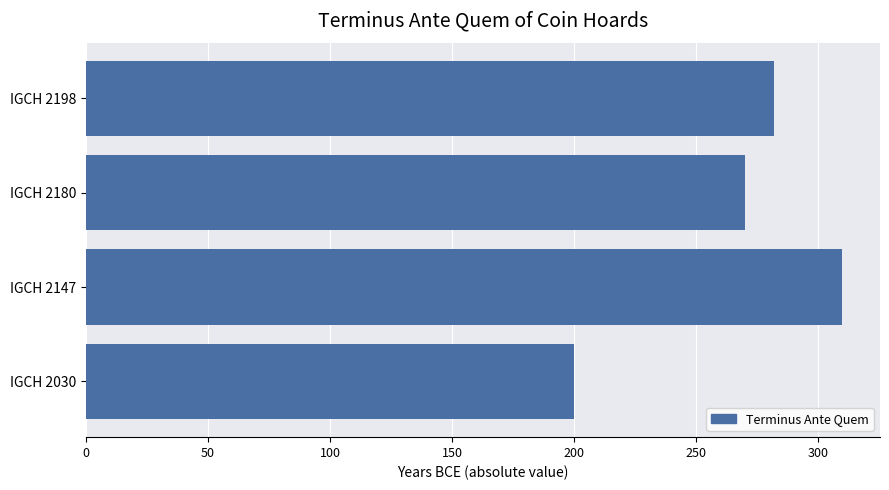

What is the smallest value displayed?

200